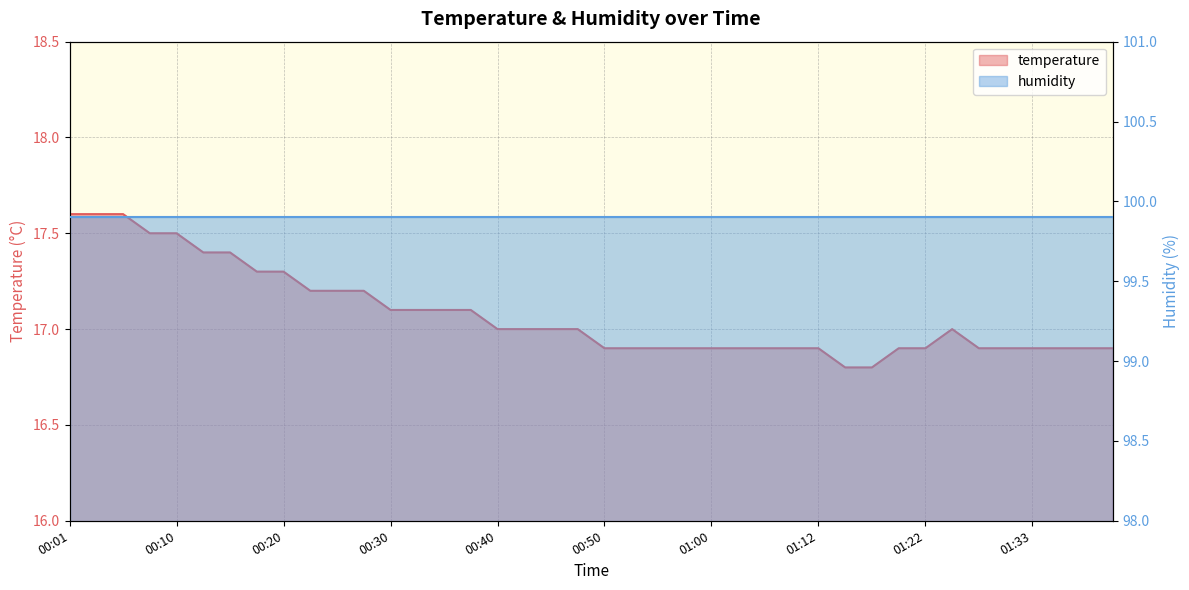

What is the average value?

17.1